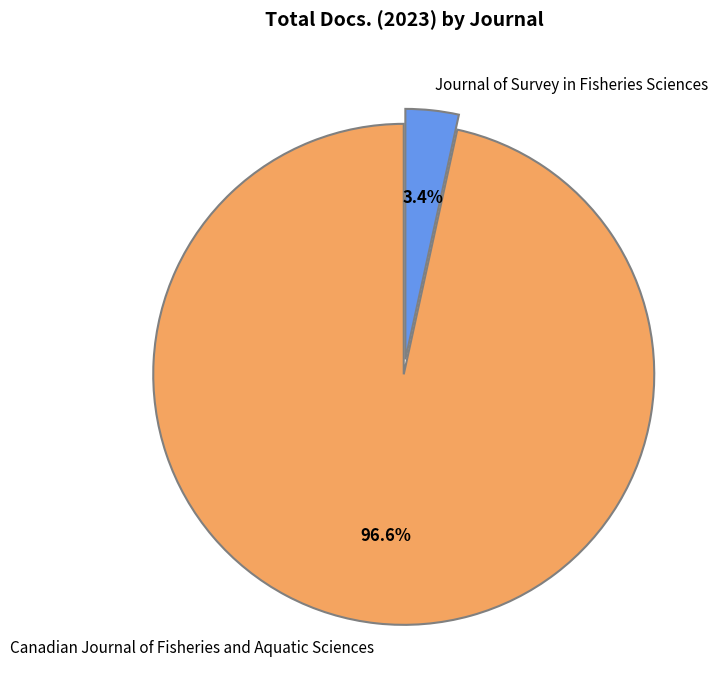

Count the number of slices in the pie.

2